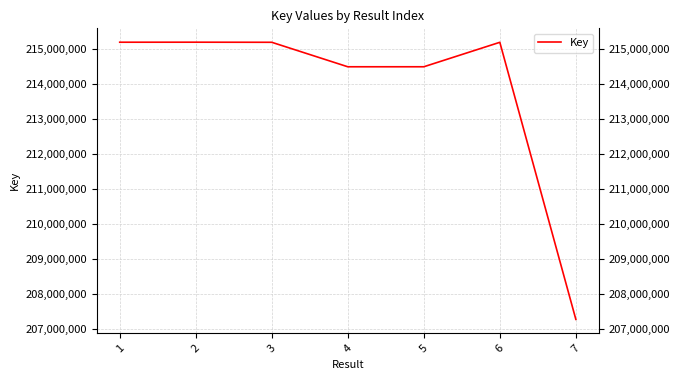

What is the sum of the values at 2 and 3?

430369568